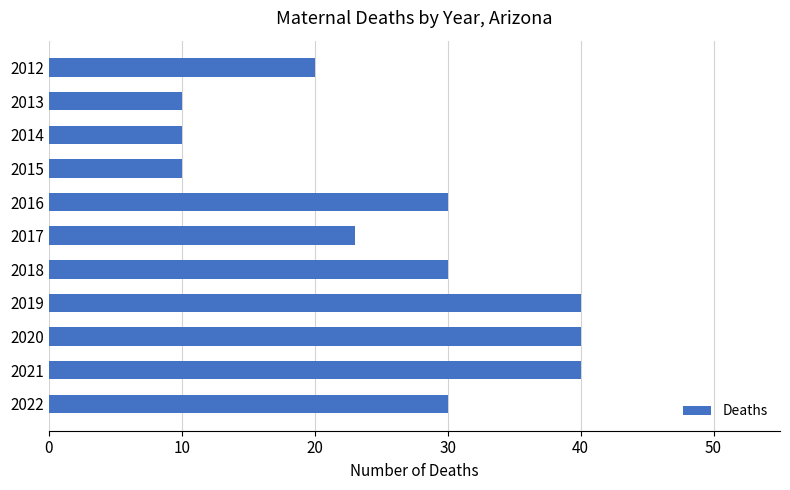

Approximately how many times larger is the value at 2020 compared to 2017?

1.7